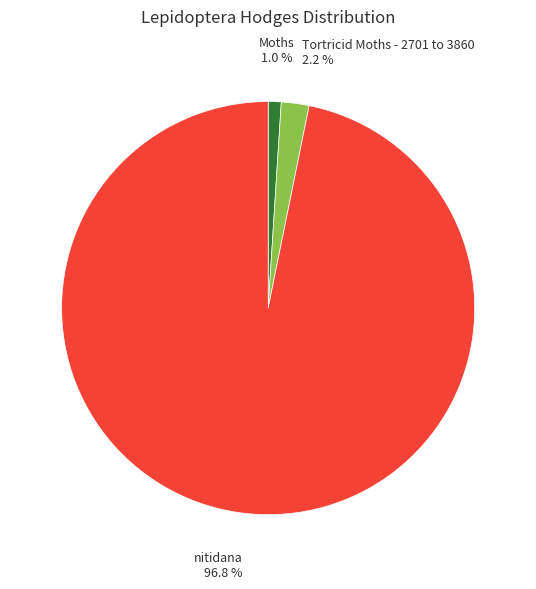

Is there a majority slice in this chart?

Yes